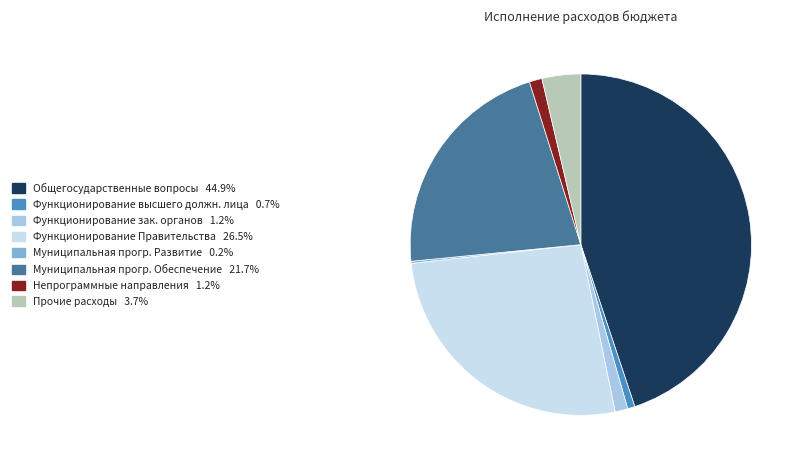

Is there any slice that represents more than half of the pie?

No